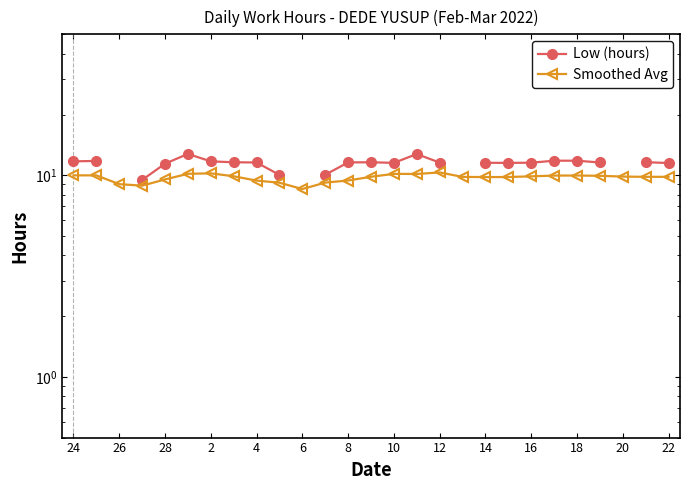

Which series has the largest range (max minus min)?

Low (hours)